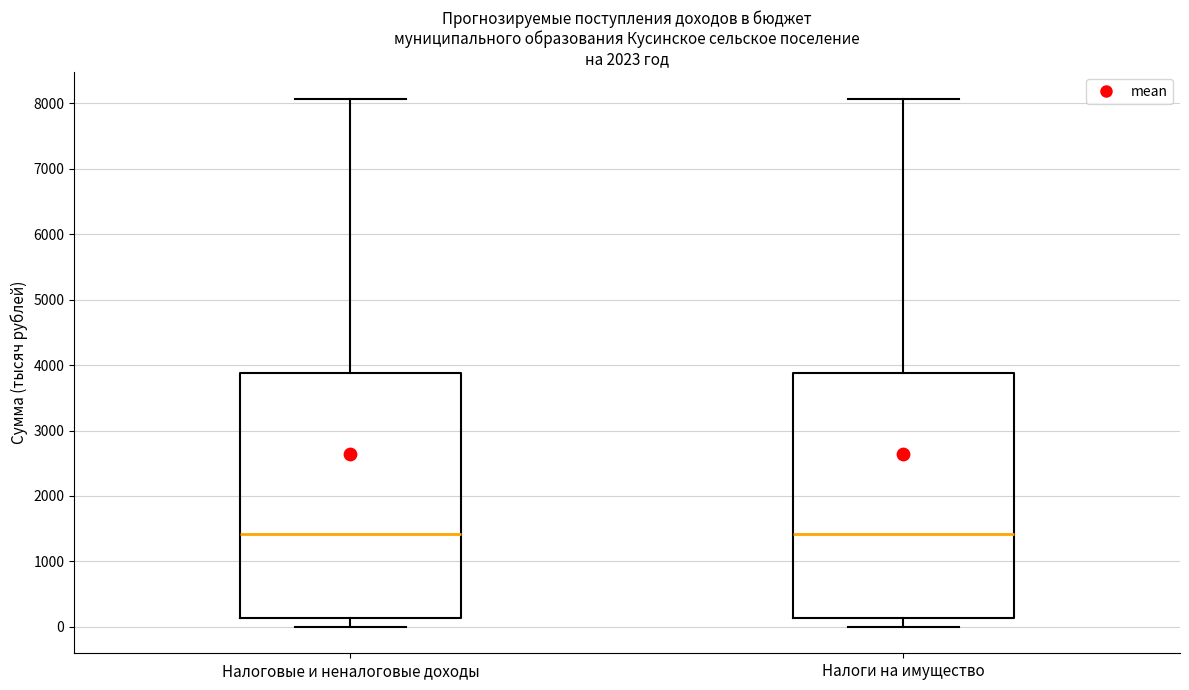

Reading left to right, transcribe this box plot: for each box, give where its median line is, the range the box spans, and where its two whiskers end, as read against the y-axis. The values are not printed on the chart, so give them approximately, as read against the axis.

Налоговые и неналоговые доходы: median 1400, box 100 to 3900, whiskers 0 to 8100
Налоги на имущество: median 1400, box 100 to 3900, whiskers 0 to 8100